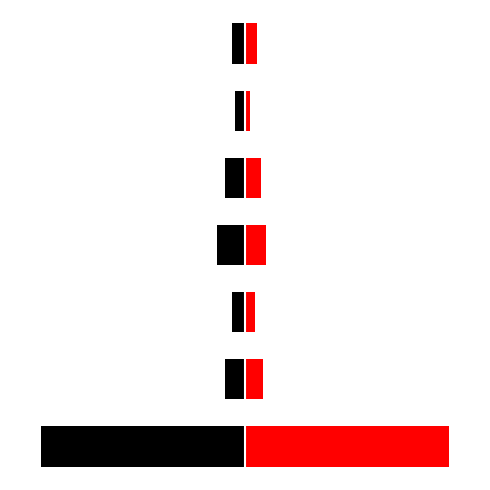

Reading left to right, extract all data points from this chart.

Revenue: 0=-1.0	1=-0.1	2=-0.1	3=-0.1	4=-0.1	5=-0.1	6=-0.1
Expenditure: 0=1.0	1=0.1	2=0.1	3=0.1	4=0.1	5=0.0	6=0.1